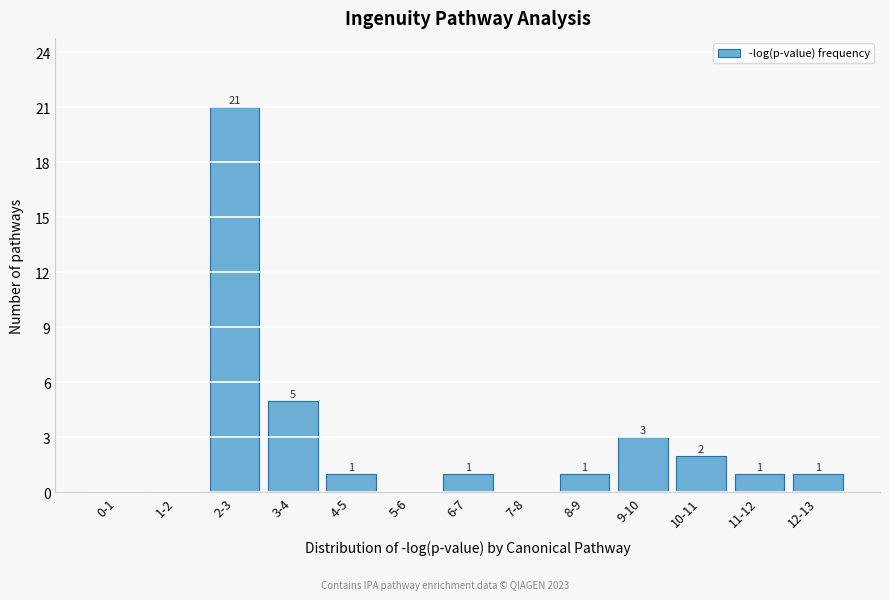

Reading left to right, transcribe all the data shown in this chart.

0-1=0	1-2=0	2-3=21	3-4=5	4-5=1	5-6=0	6-7=1	7-8=0	8-9=1	9-10=3	10-11=2	11-12=1	12-13=1